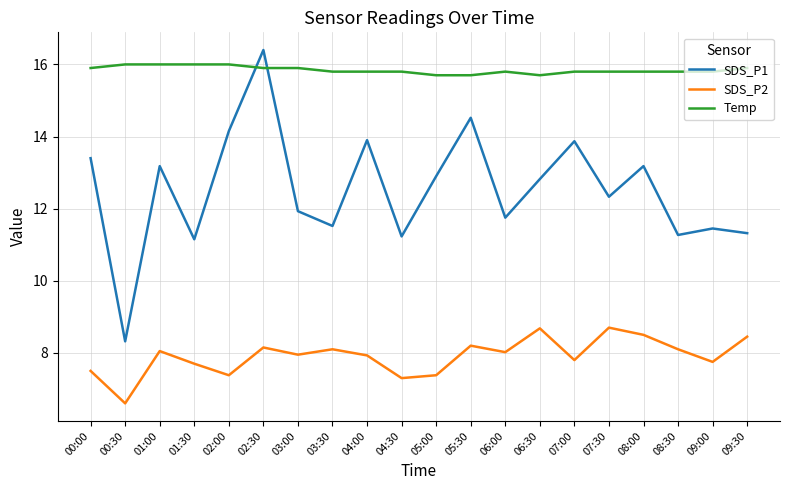

At which category is the sum across all series the highest?

02:30